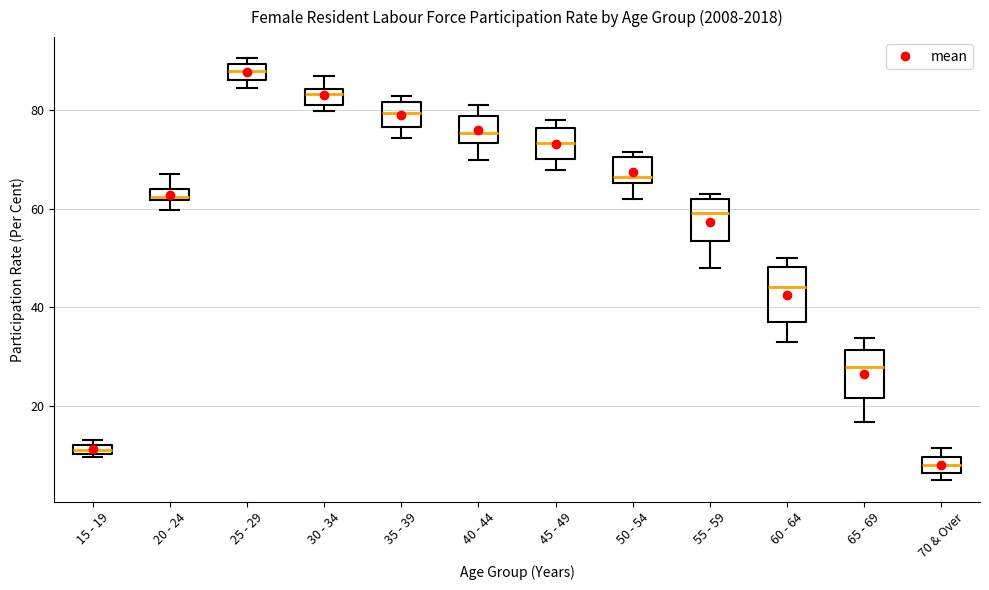

Which box's median line is the lowest?

70 & Over